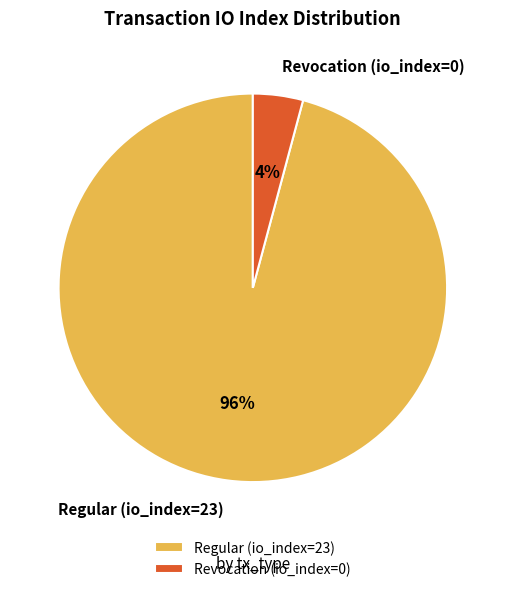

How many slices are in this pie chart?

2